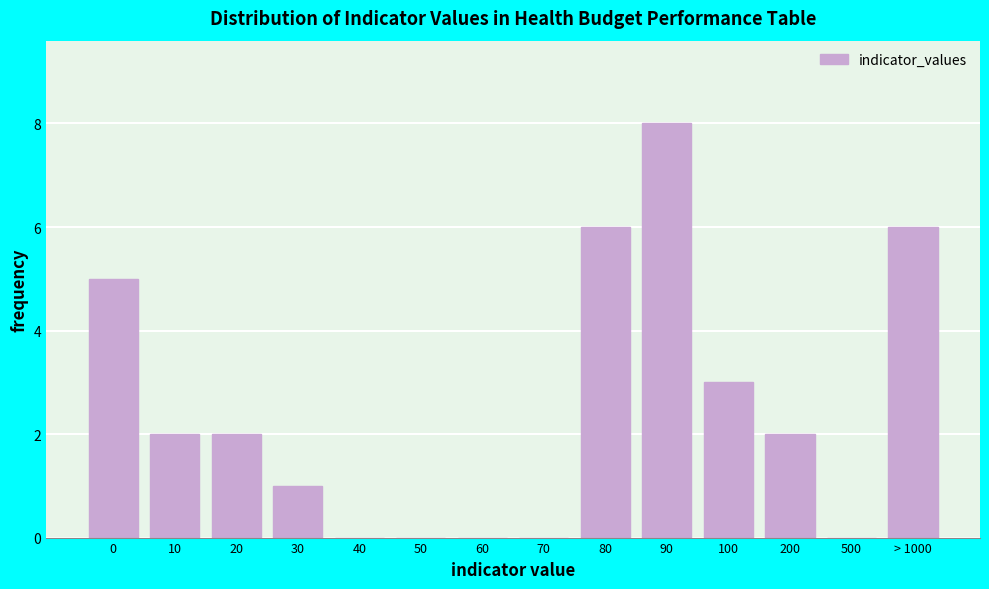

Reading right to left, list all the values displayed in this chart.

> 1000=6	500=0	200=2	100=3	90=8	80=6	70=0	60=0	50=0	40=0	30=1	20=2	10=2	0=5